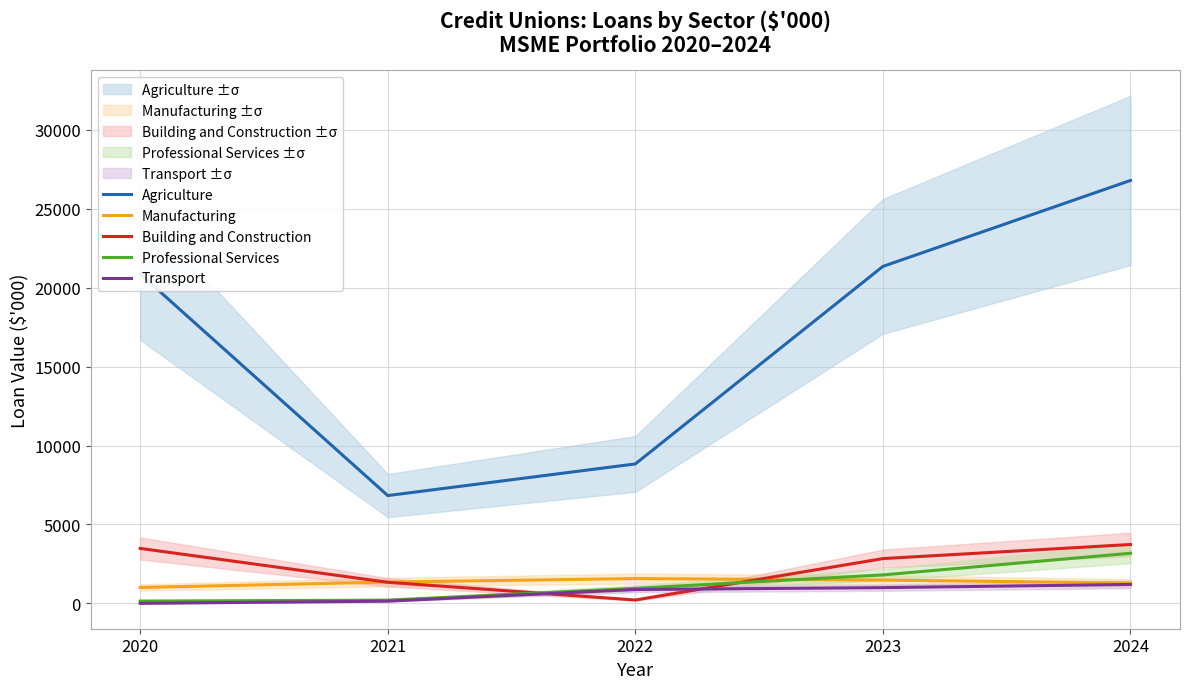

Does the chart display data point markers on the line(s)?

No